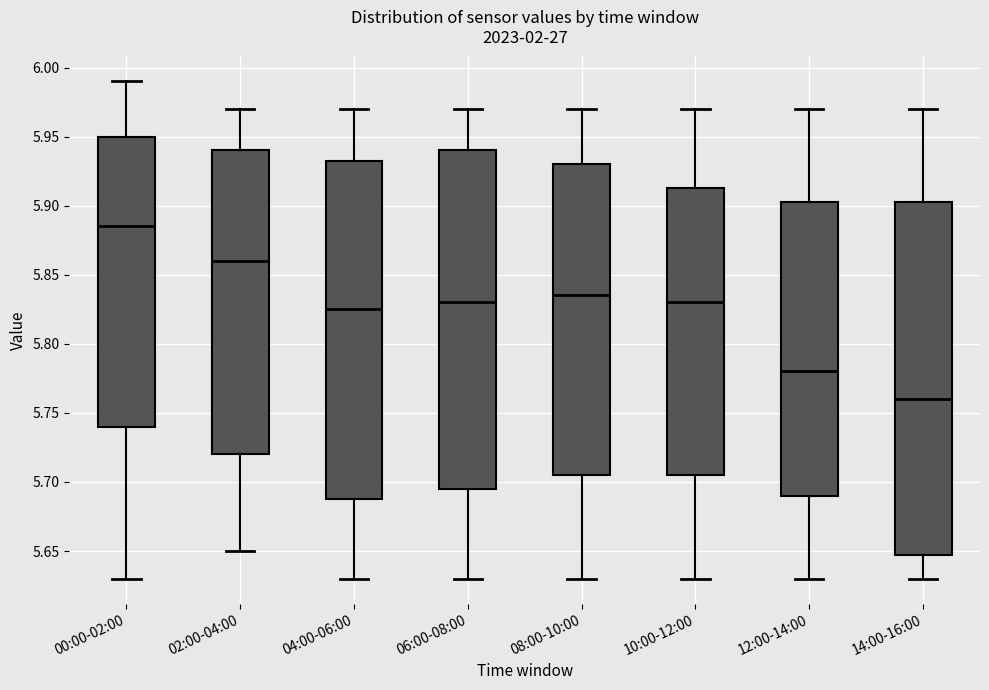

Where does the lower whisker of the box for 04:00-06:00 end on the y-axis? The values are not printed on the chart, so give them approximately, as read against the axis.

5.630